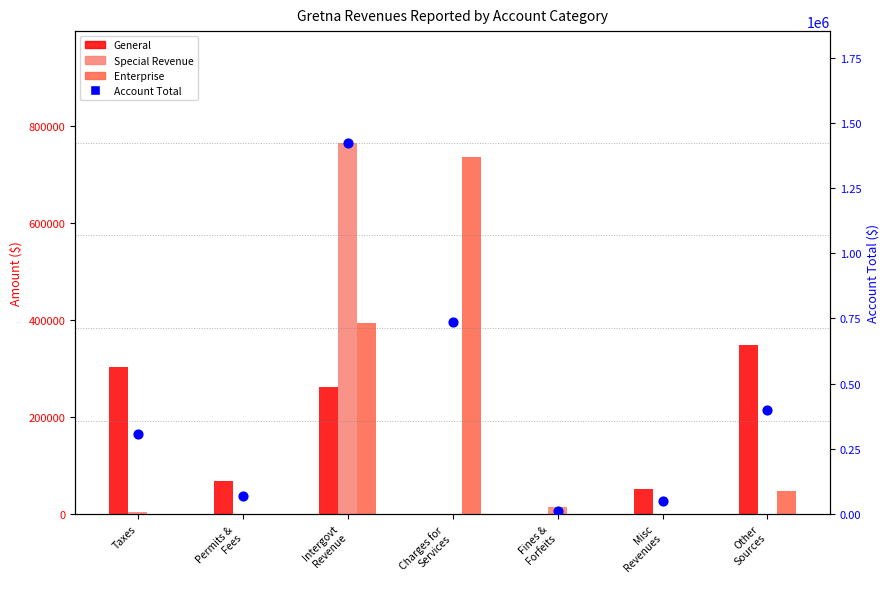

Which series has the largest Y range (max minus min)?

Account Total